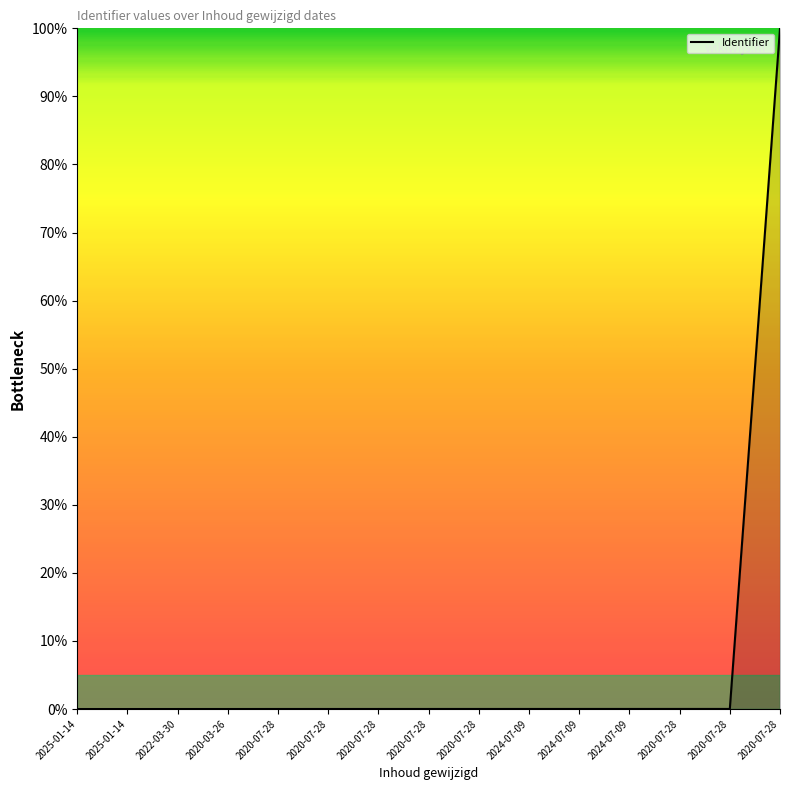

What is the average value?

6.7